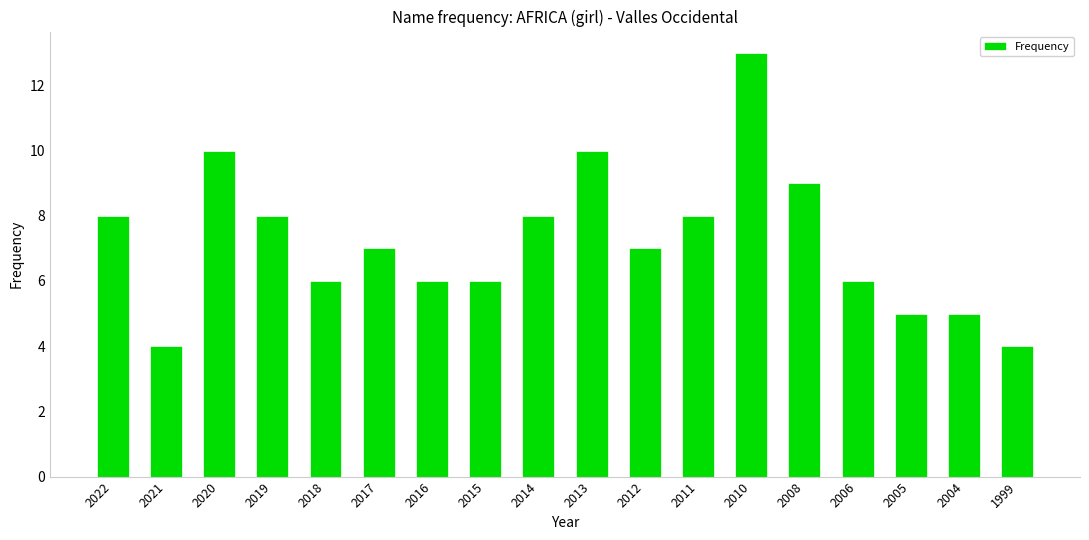

Which label corresponds to the largest value in the chart?

2010